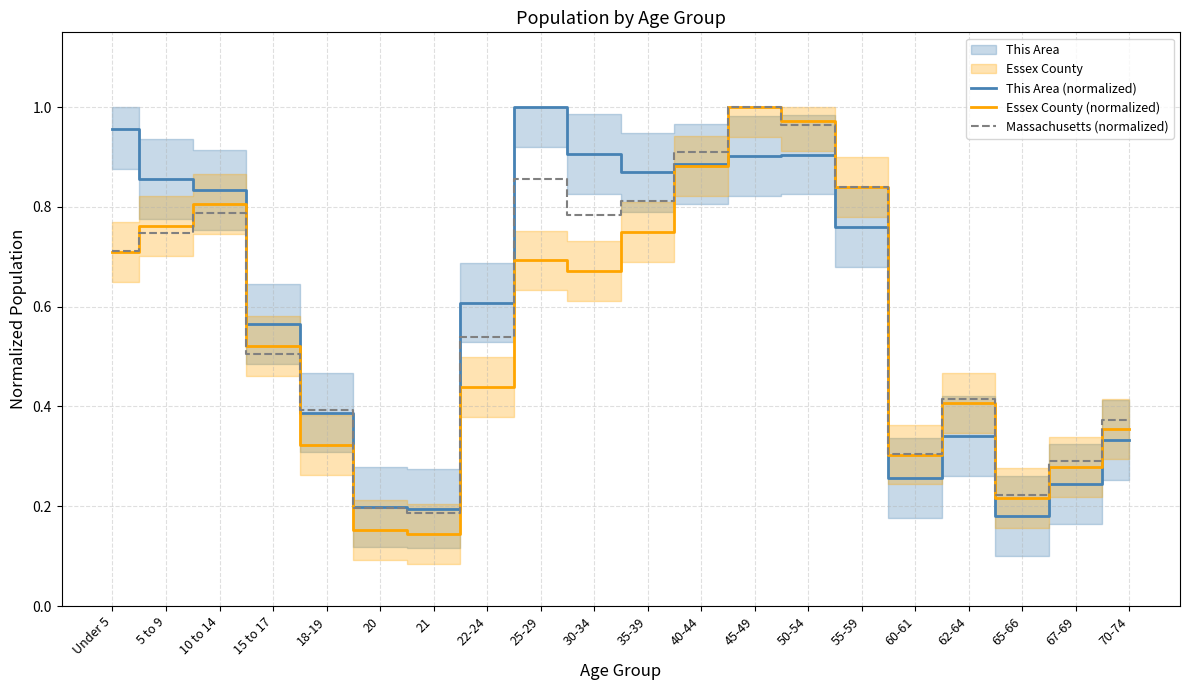

Reading right to left, list all the values displayed in this chart.

This Area (normalized): 70-74=0.3	67-69=0.2	65-66=0.2	62-64=0.3	60-61=0.3	55-59=0.8	50-54=0.9	45-49=0.9	40-44=0.9	35-39=0.9	30-34=0.9	25-29=1.0	22-24=0.6	21=0.2	20=0.2	18-19=0.4	15 to 17=0.6	10 to 14=0.8	5 to 9=0.9	Under 5=1.0
Essex County (normalized): 70-74=0.4	67-69=0.3	65-66=0.2	62-64=0.4	60-61=0.3	55-59=0.8	50-54=1.0	45-49=1.0	40-44=0.9	35-39=0.7	30-34=0.7	25-29=0.7	22-24=0.4	21=0.1	20=0.2	18-19=0.3	15 to 17=0.5	10 to 14=0.8	5 to 9=0.8	Under 5=0.7
Massachusetts (normalized): 70-74=0.4	67-69=0.3	65-66=0.2	62-64=0.4	60-61=0.3	55-59=0.8	50-54=1.0	45-49=1.0	40-44=0.9	35-39=0.8	30-34=0.8	25-29=0.9	22-24=0.5	21=0.2	20=0.2	18-19=0.4	15 to 17=0.5	10 to 14=0.8	5 to 9=0.7	Under 5=0.7